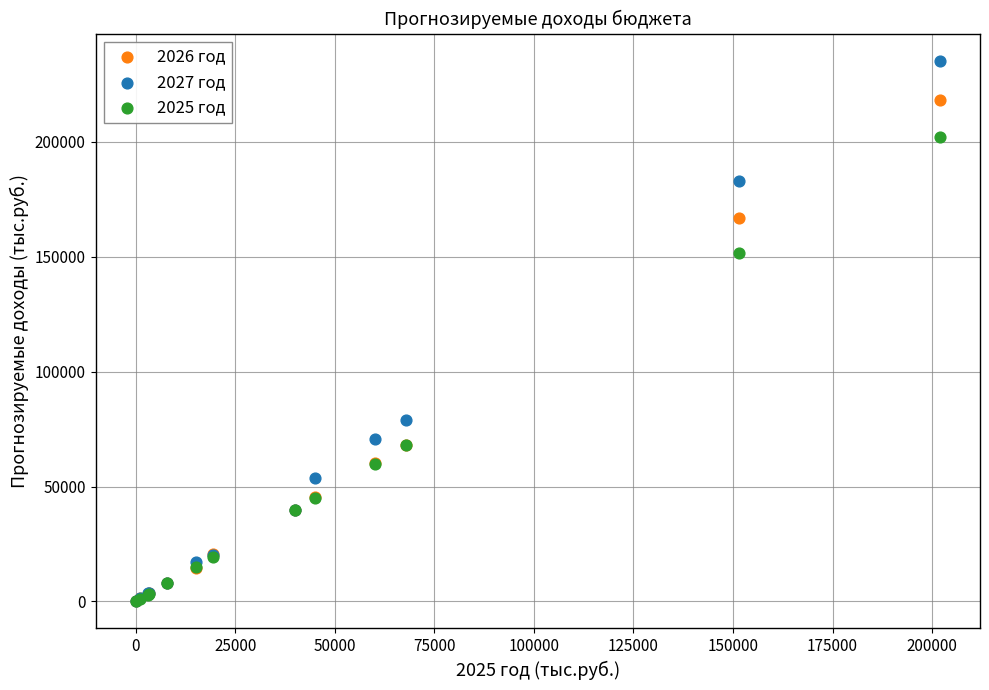

Which series reaches the maximum Y coordinate?

2027 год